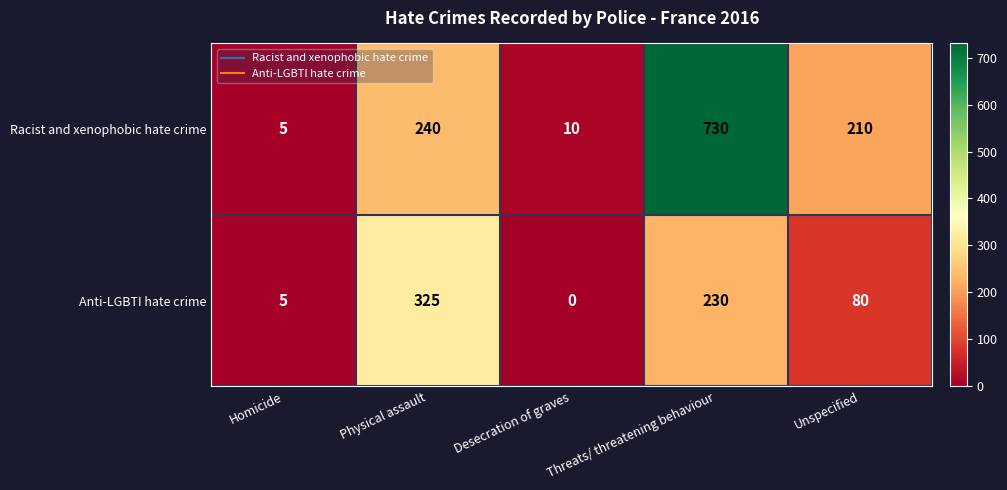

What is the sum of all Anti-LGBTI hate crime values?

640